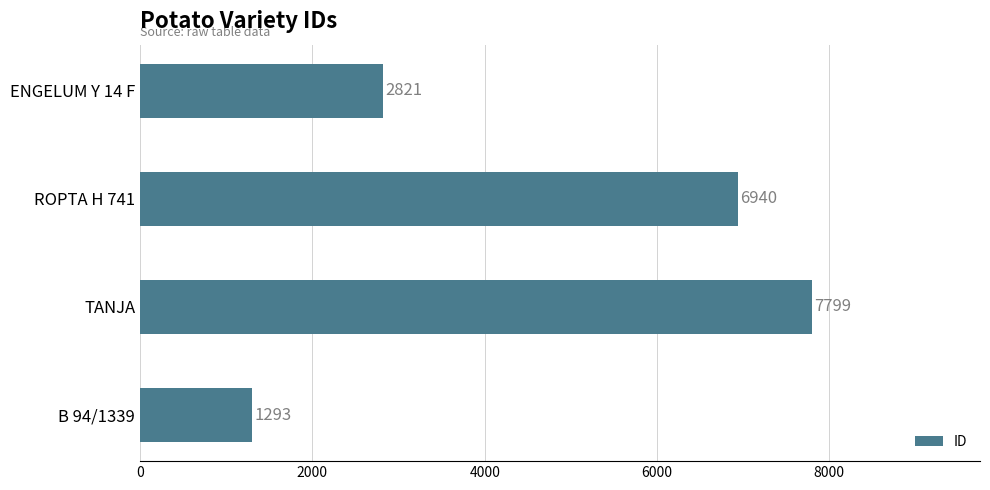

What is the difference between the values at ENGELUM Y 14 F and B 94/1339?

1528